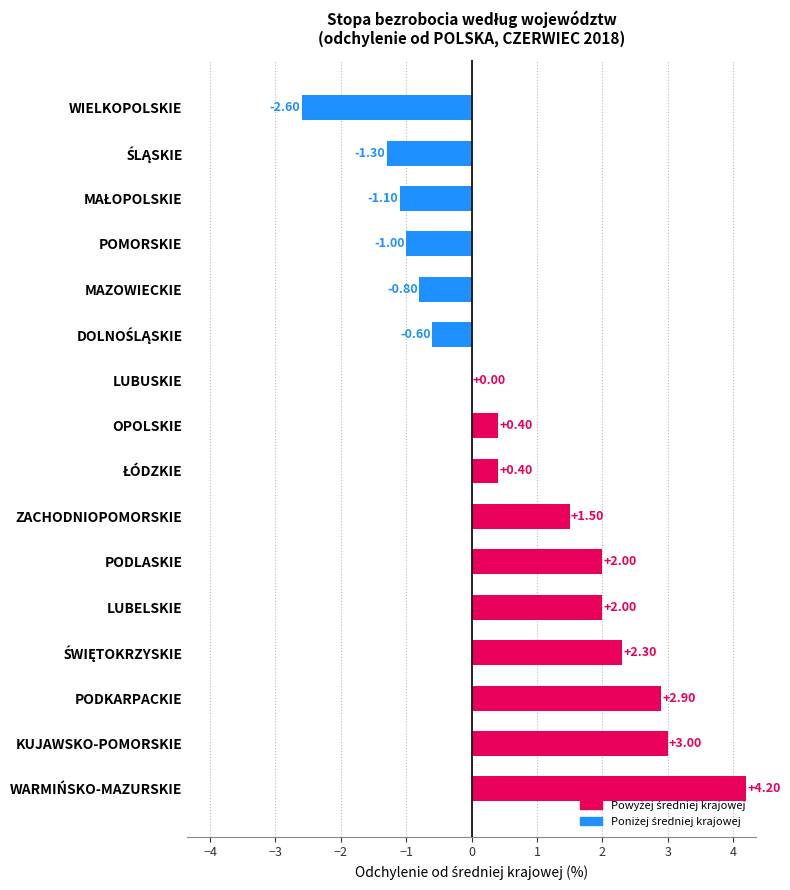

How many distinct data groups are displayed?

1